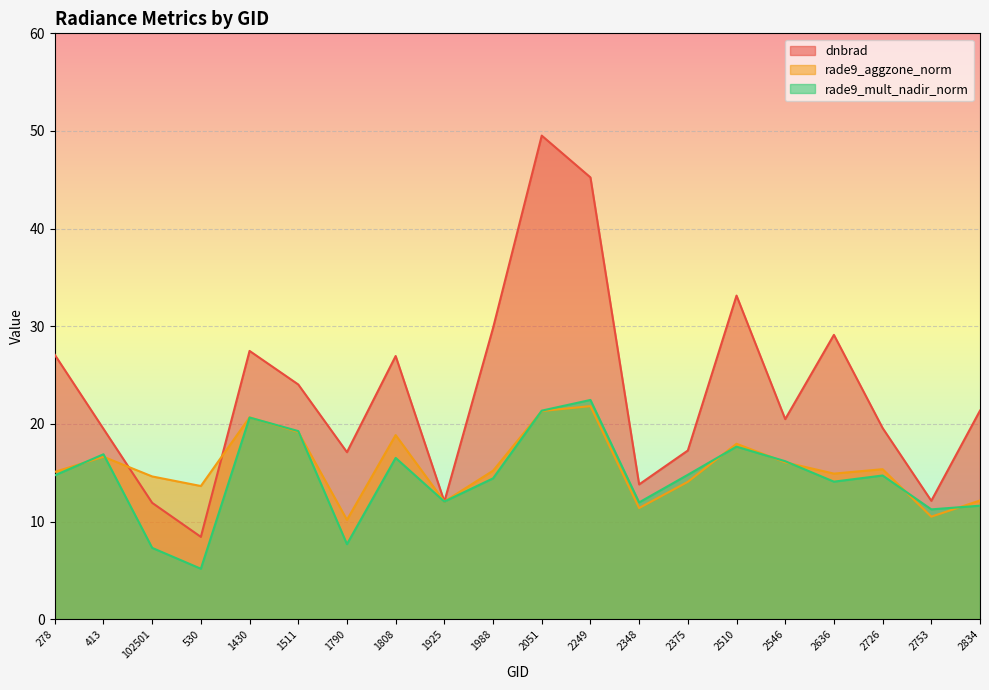

Rank the series at 2636 from lowest to highest value.

rade9_mult_nadir_norm, rade9_aggzone_norm, dnbrad